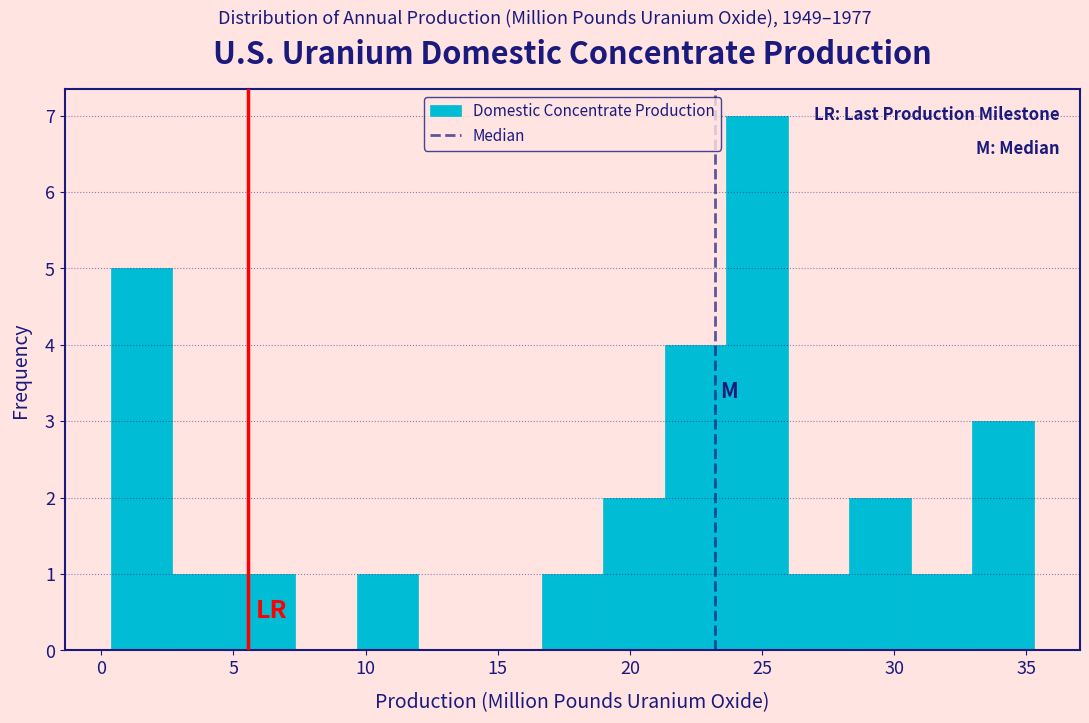

How tall is the bar that spans 28.5 to 30.5 on the x-axis? Neither the bar edges nor the heights are printed on the chart, so give them approximately, as read against the axes.

2